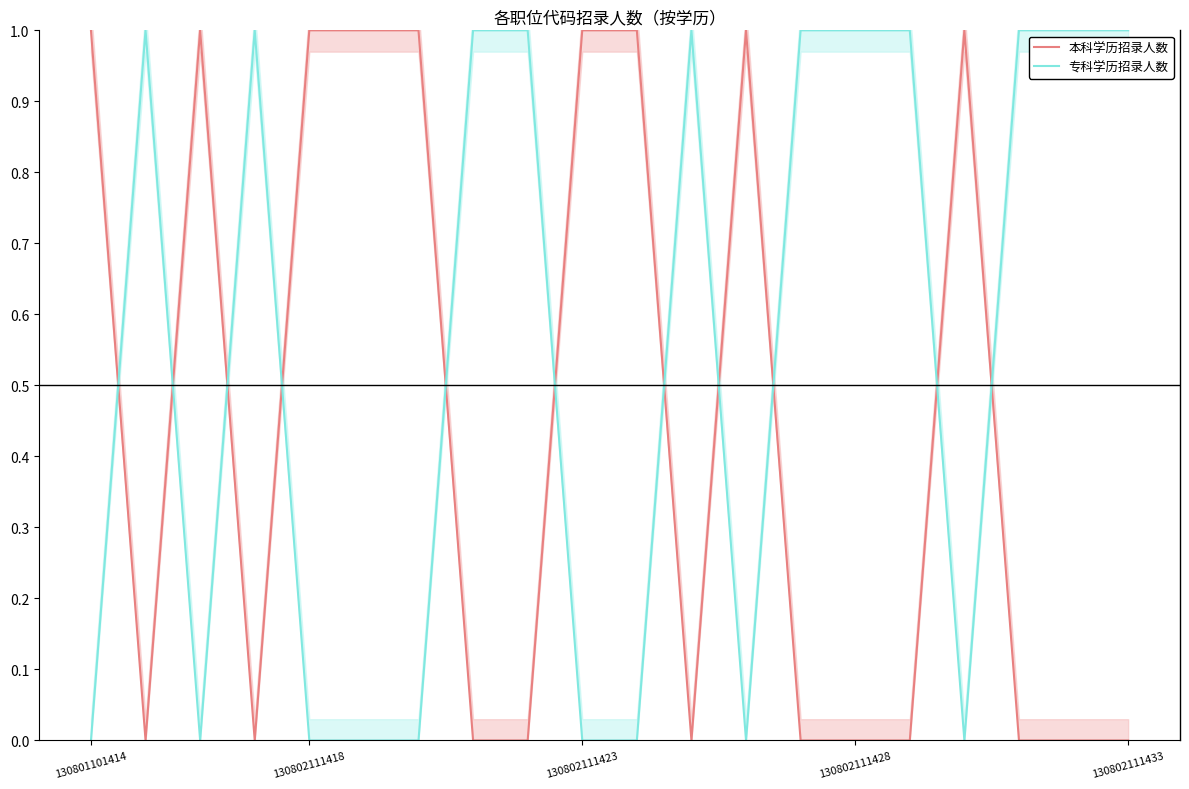

True or false: 专科学历招录人数 and 本科学历招录人数 intersect in this chart.

True